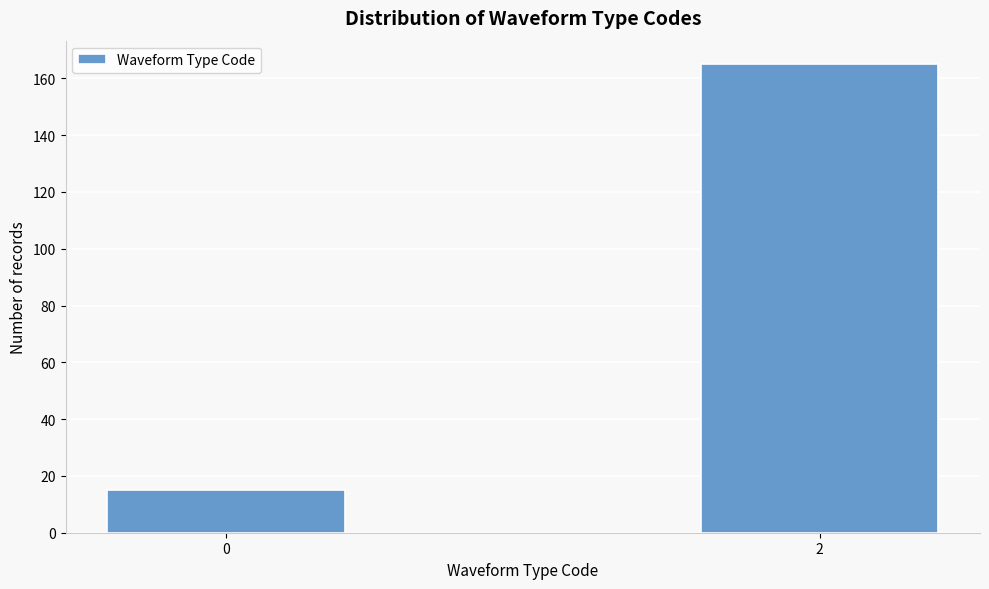

Reading left to right, what are all the values shown in this chart?

0=15	2=165